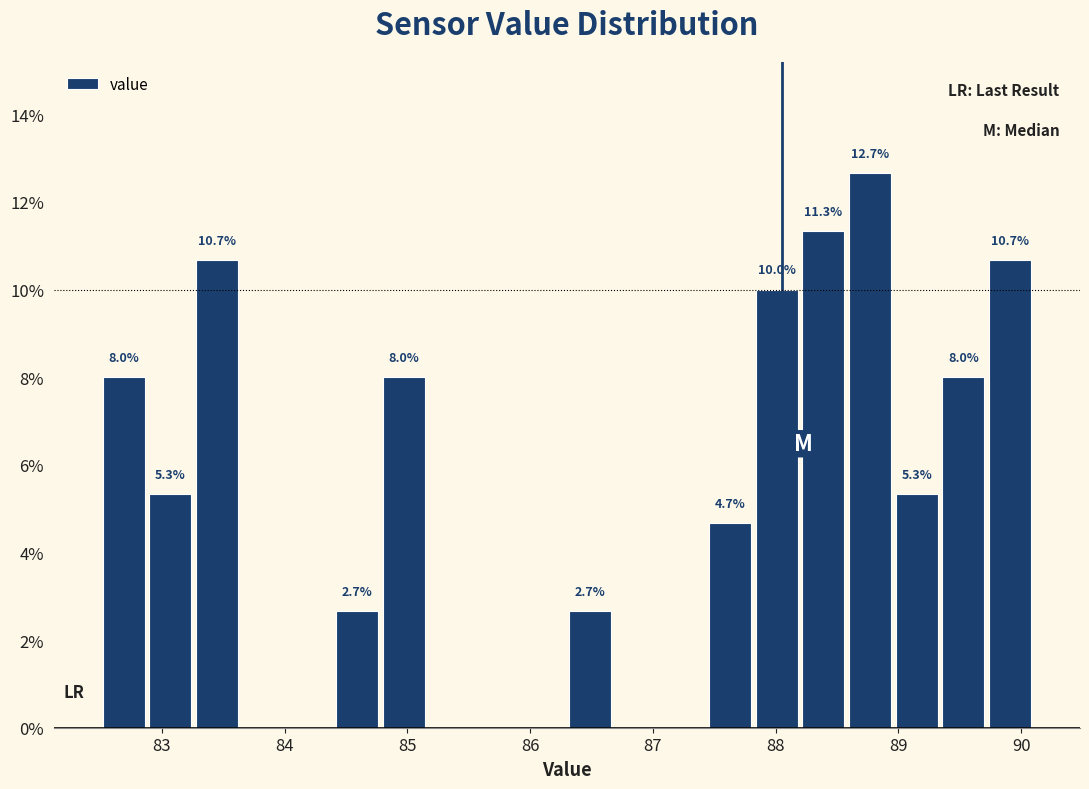

Read against the x-axis, roughly where is the centre of the tallest bar?

88.8